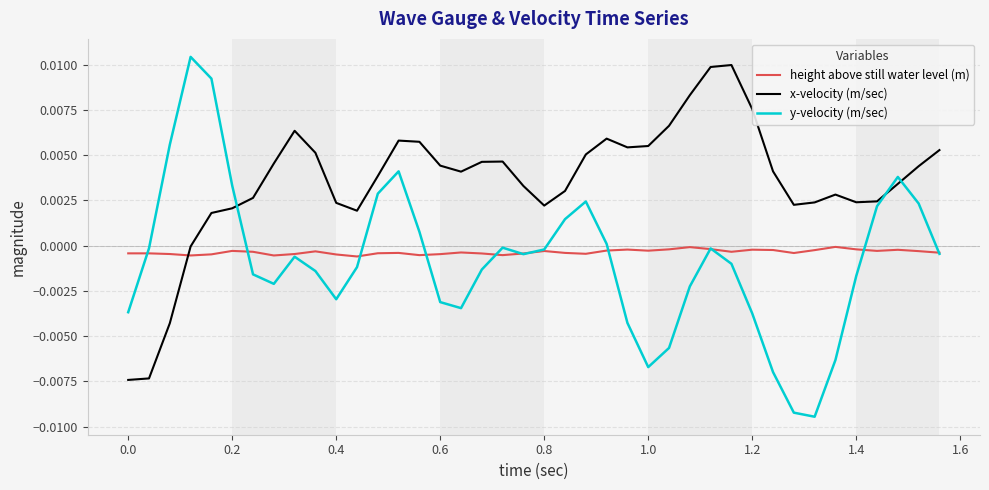

Which series has the largest range (max minus min)?

y-velocity (m/sec)